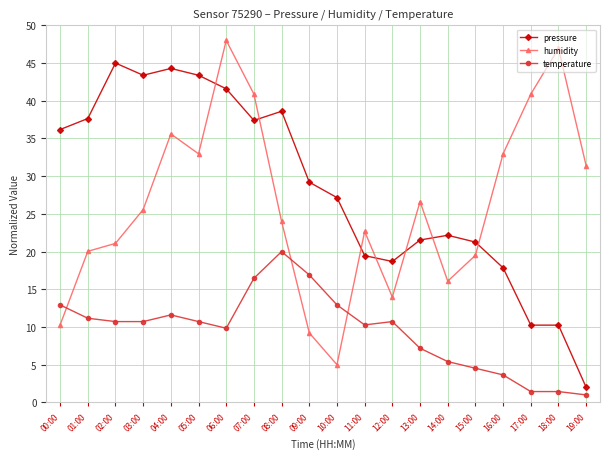

What is the lowest value of the temperature series?

1.0